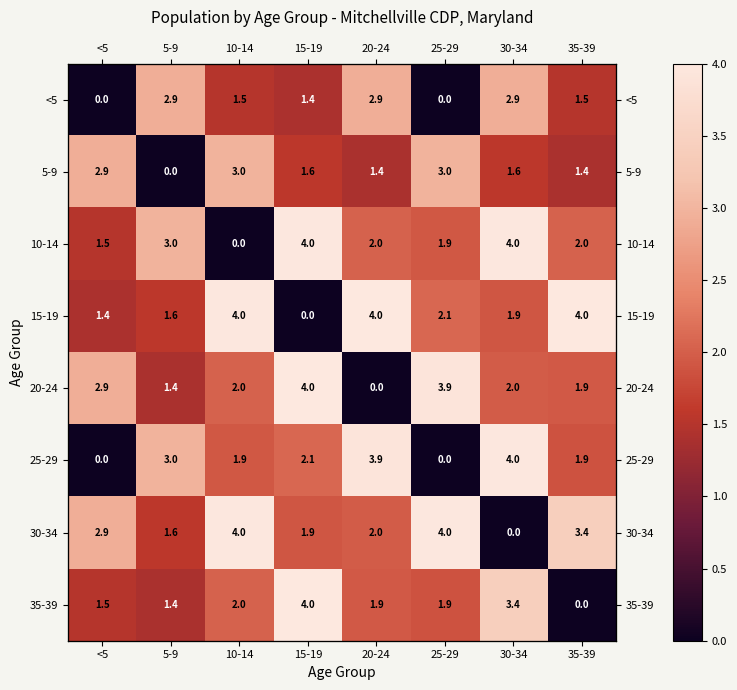

Where is 5-9 nearest to the value 1?

20-24